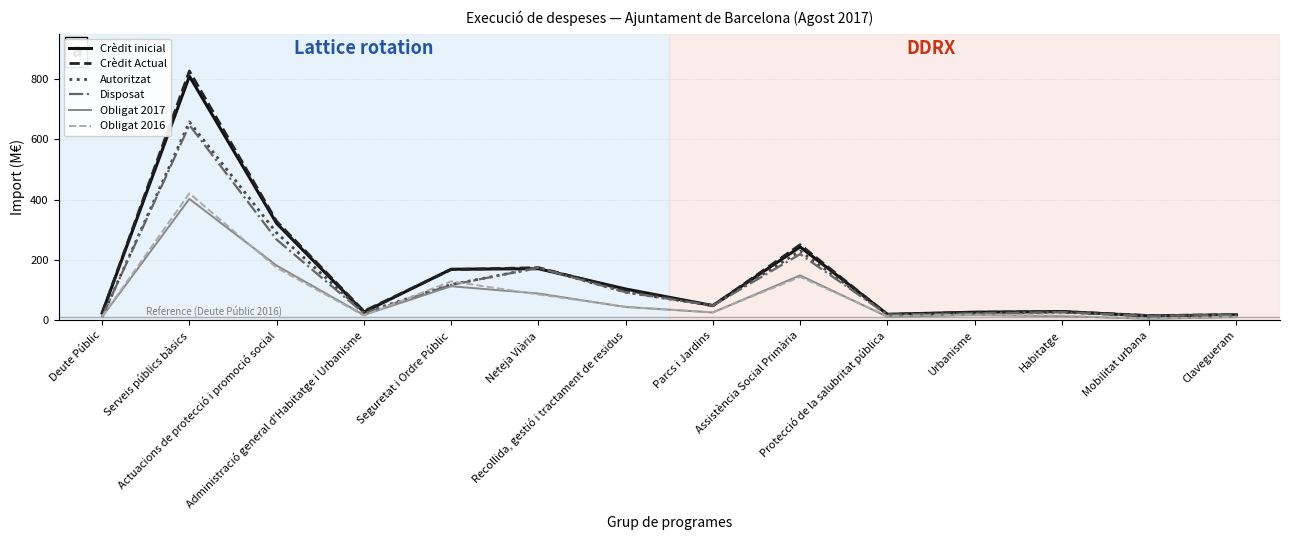

How many lines are shown in the chart?

6